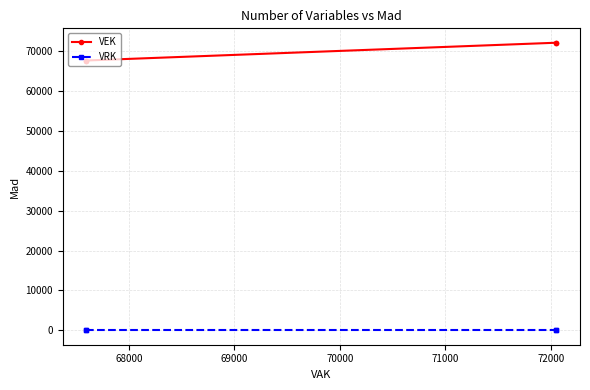

True or false: VEK and VRK cross at least once.

False